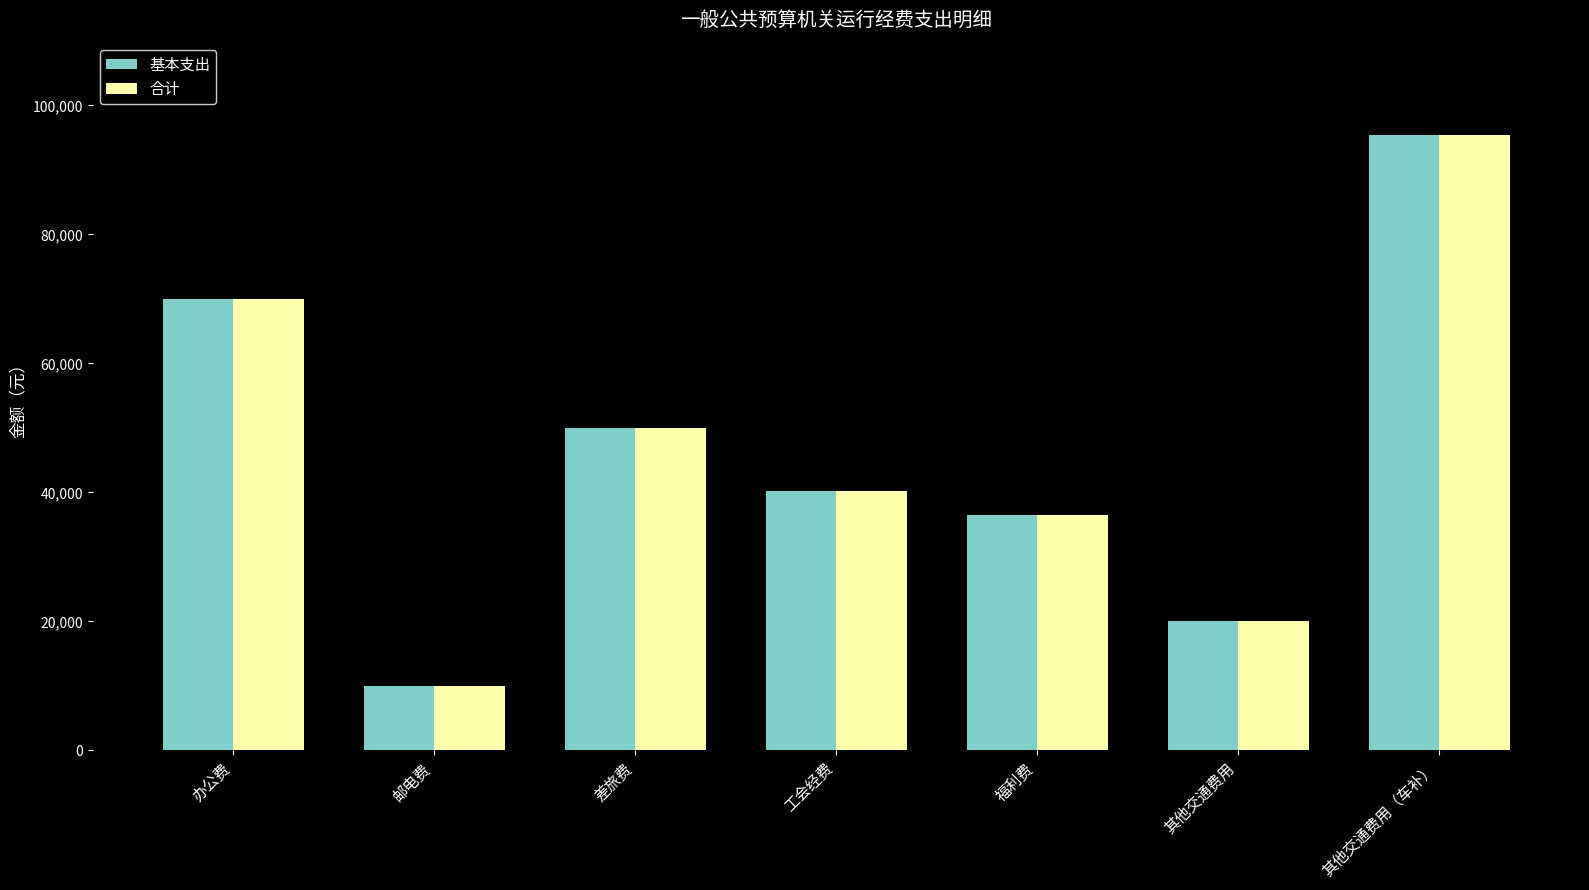

What is the maximum value shown in the chart?

95400.0